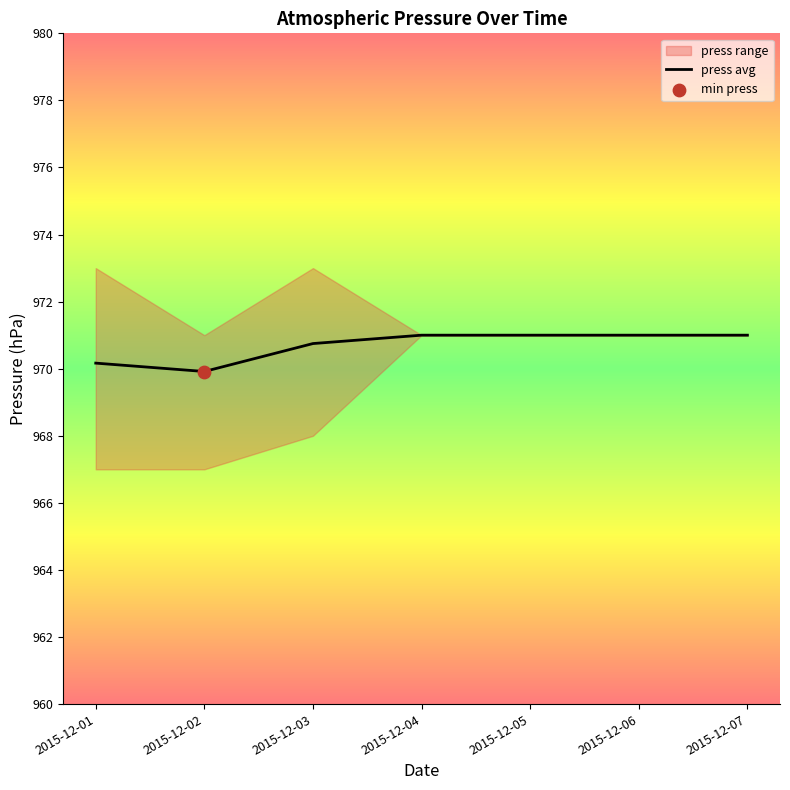

Which has a higher value, 2015-12-03 or 2015-12-04?

2015-12-04